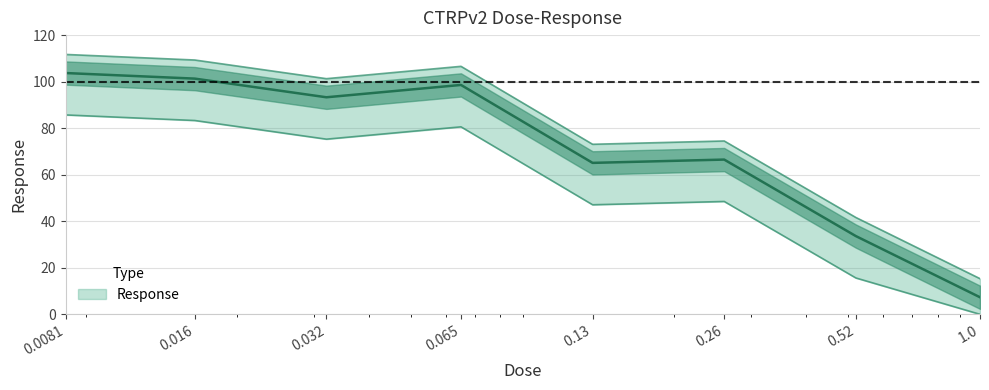

Is it true that the value at 0.032 is 63.9?

False